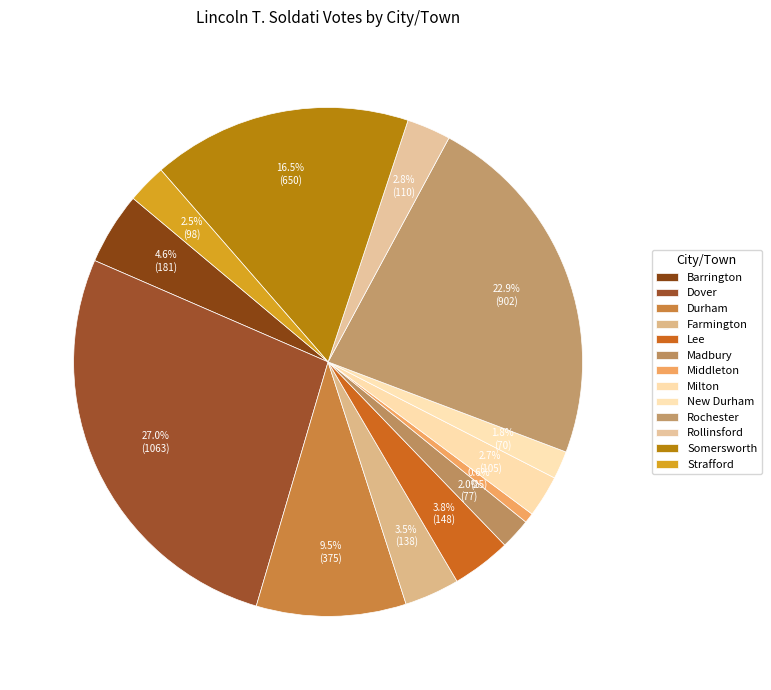

How many slices are in this pie chart?

13